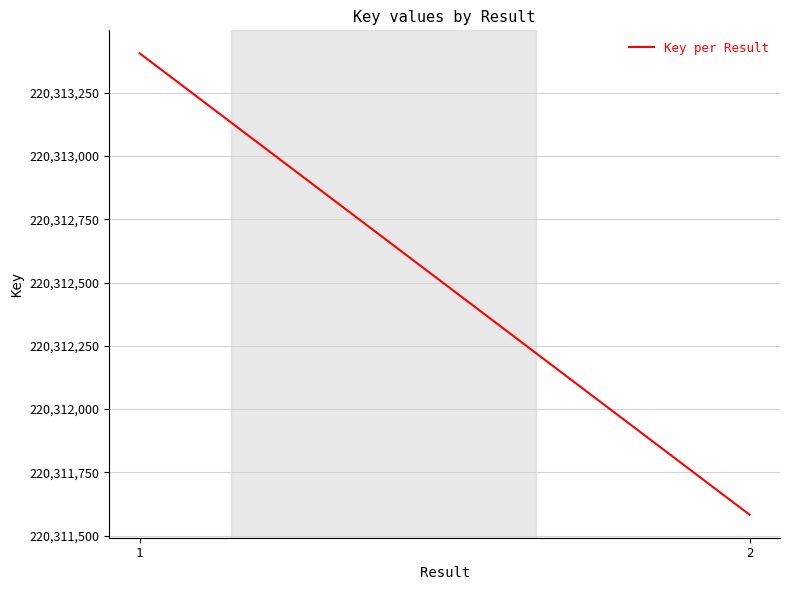

What is the difference between the maximum and minimum values?

1822